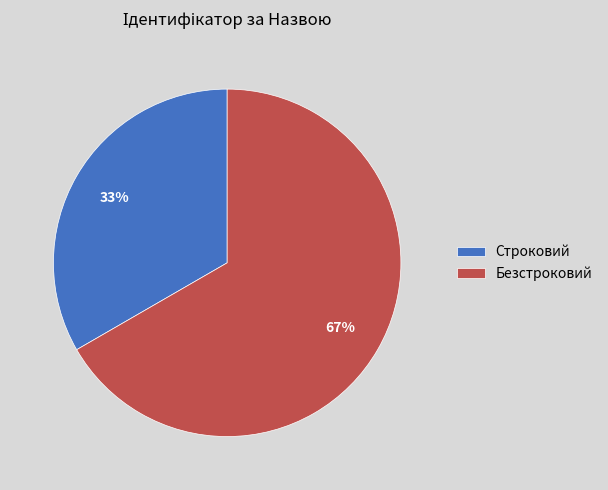

What is the majority slice?

Безстроковий